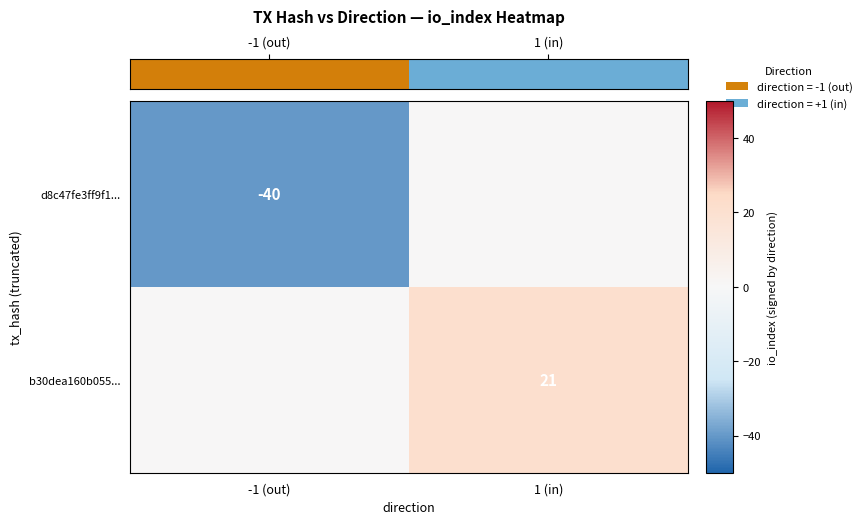

True or false: d8c47fe3ff9f1... has a value of -59 at -1 (out).

False